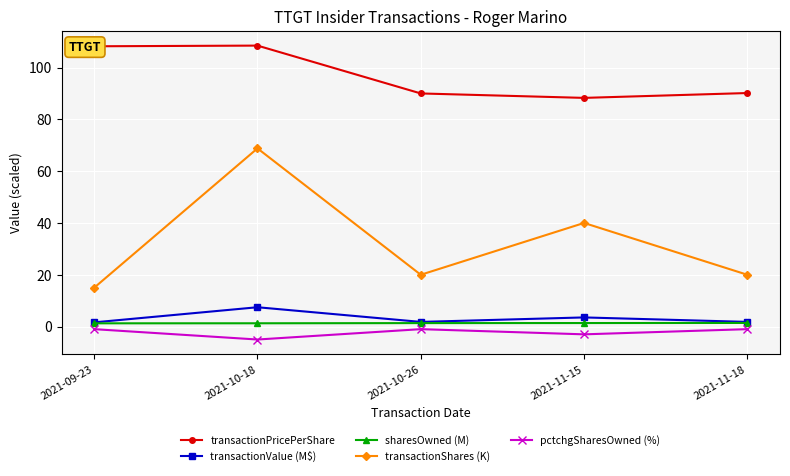

At which category is the sum across all series the highest?

2021-10-18